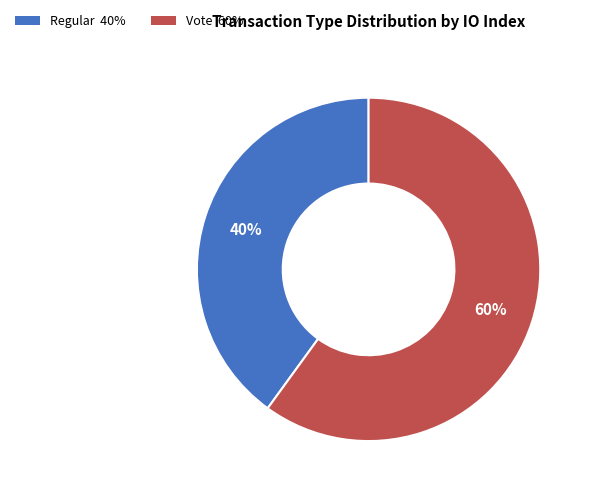

What percentage is the Regular slice, to the nearest percent?

40%